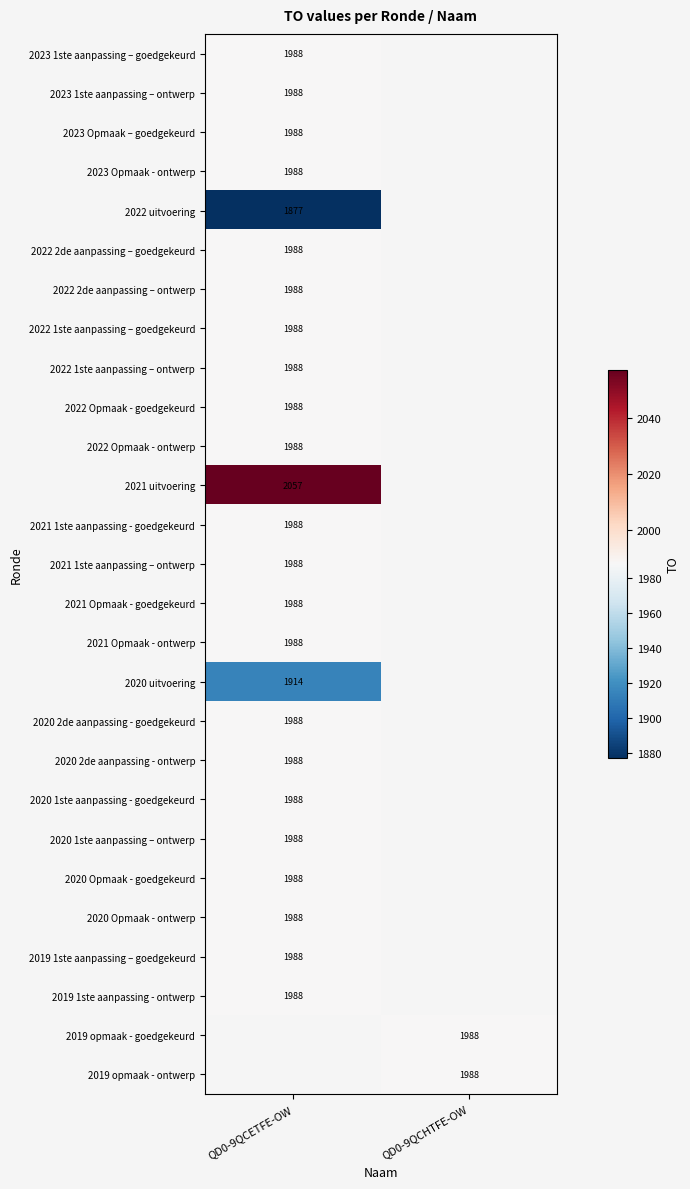

True or false: 2023 Opmaak - ontwerp has a value of 415 at QD0-9QCETFE-OW.

False